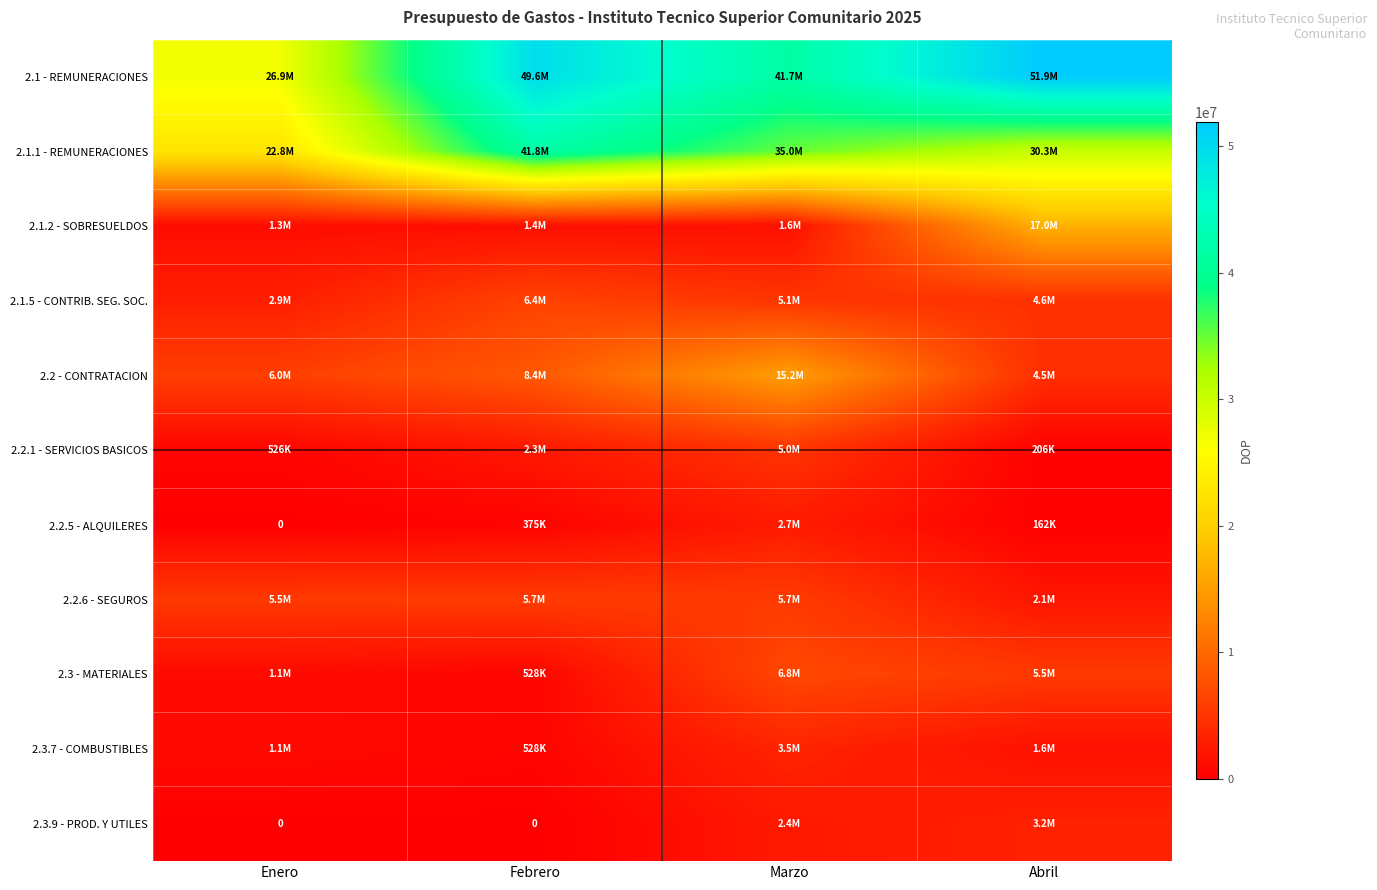

What is the spread (max minus min) of values at Marzo?

40109791.1